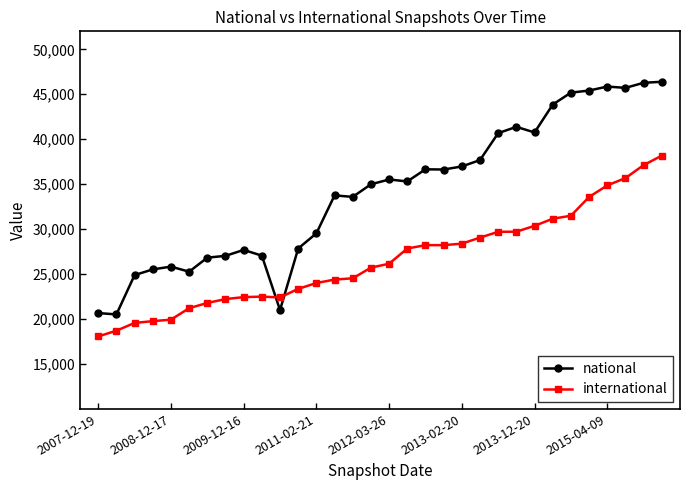

Which series has the largest total across all categories?

national